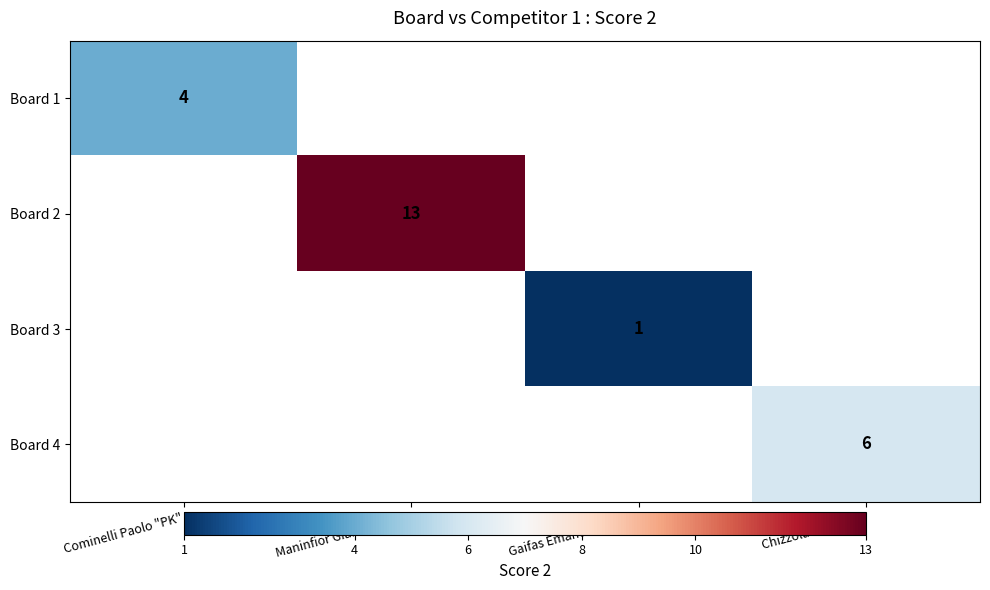

Is it true that Board 1 equals 7 at Cominelli Paolo "PK"?

False